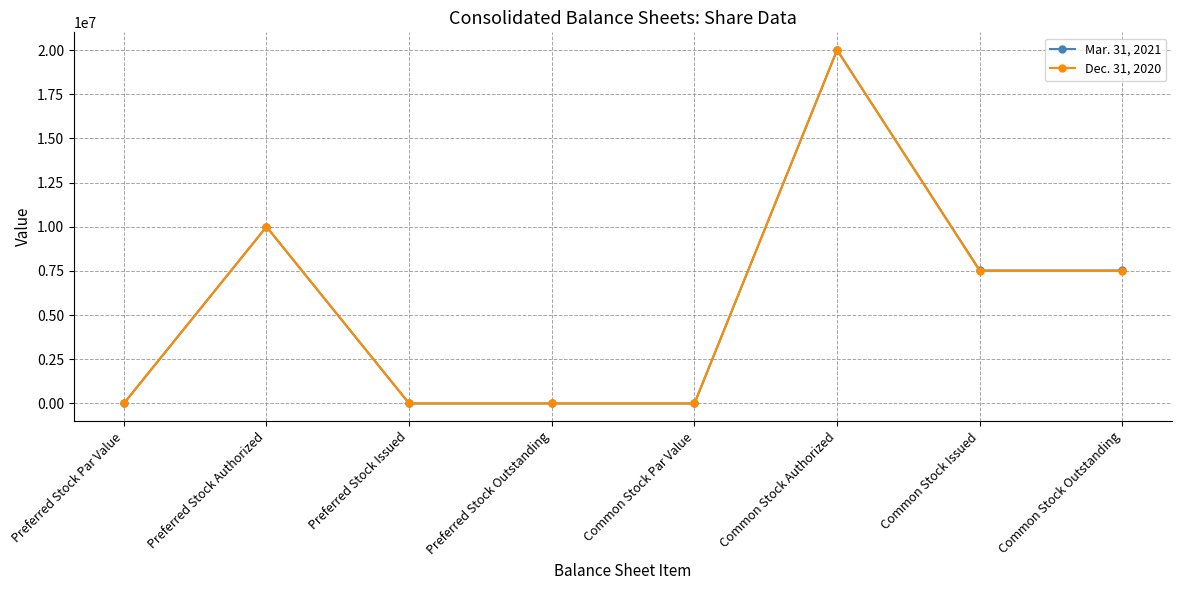

The Dec. 31, 2020 series shows 7500338 at Common Stock Outstanding. True or false?

True